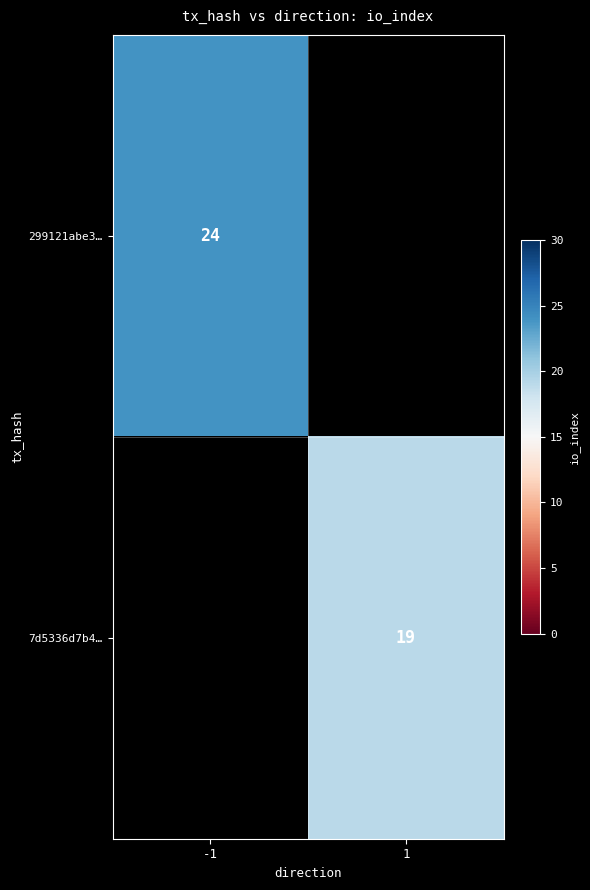

Which category has the highest value across all series?

-1